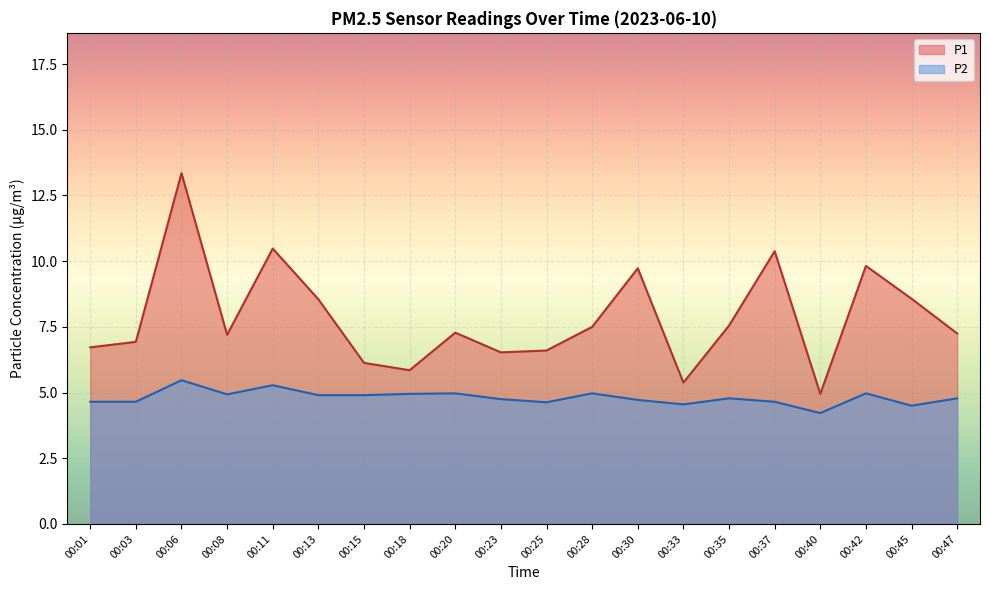

What is the difference between the P2 values at 00:45 and 00:13?

0.4